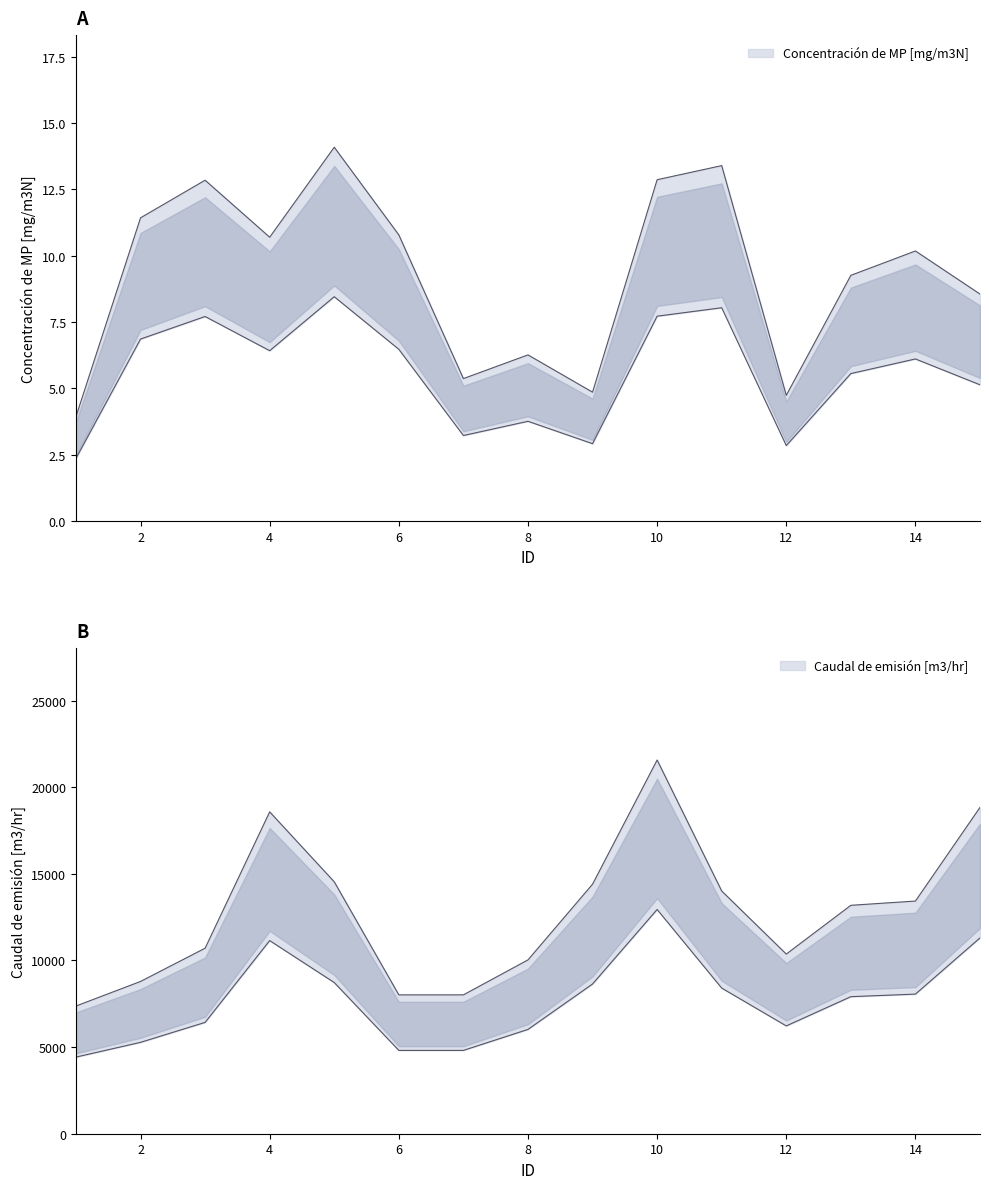

How many data points does each series have?

15